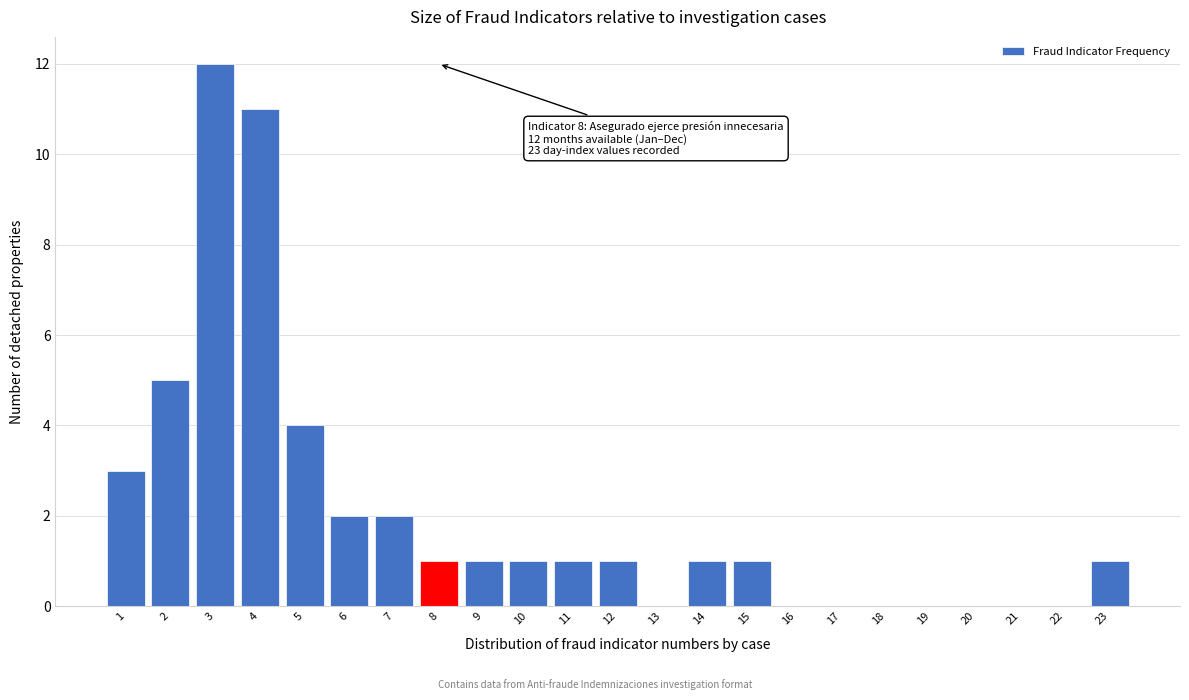

Reading left to right, extract all data points from this chart.

1=3	2=5	3=12	4=11	5=4	6=2	7=2	8=1	9=1	10=1	11=1	12=1	13=0	14=1	15=1	16=0	17=0	18=0	19=0	20=0	21=0	22=0	23=1